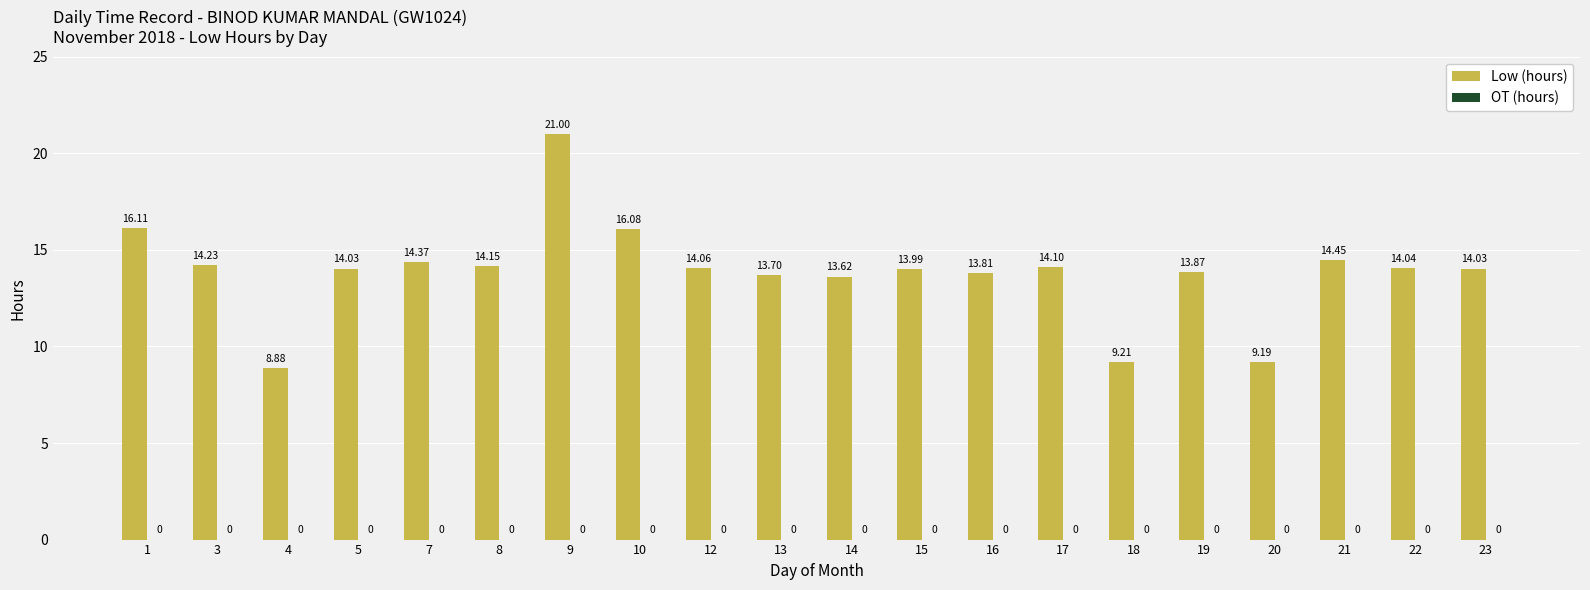

How many bars are there in total?

20